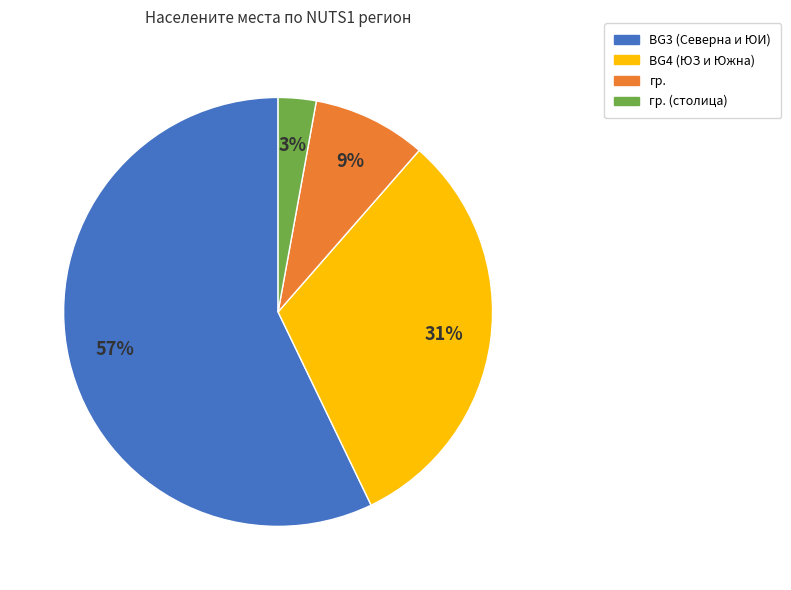

To the nearest percent, what is the average slice percentage?

25%